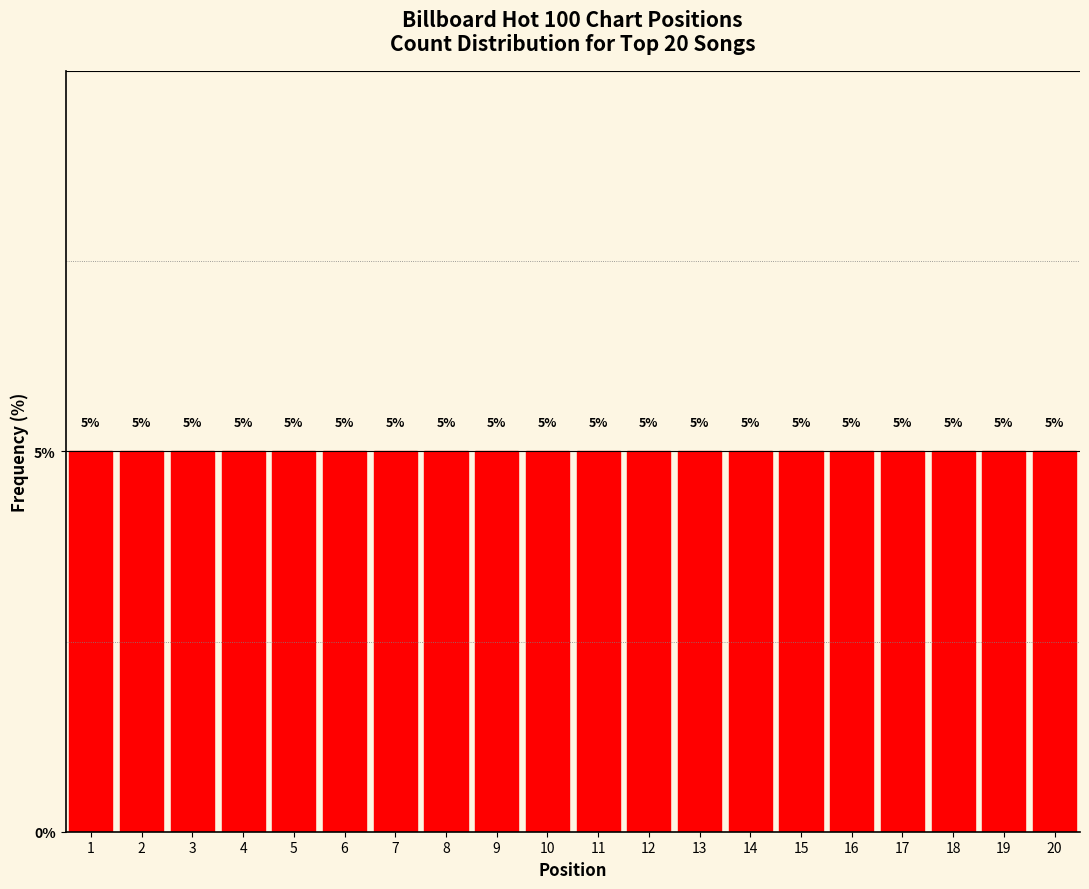

Reading left to right, list every bar in this chart as the range it spans on the x-axis followed by its height.

0.5 to 1.5: 5
1.5 to 2.5: 5
2.5 to 3.5: 5
3.5 to 4.5: 5
4.5 to 5.5: 5
5.5 to 6.5: 5
6.5 to 7.5: 5
7.5 to 8.5: 5
8.5 to 9.5: 5
9.5 to 10.5: 5
10.5 to 11.5: 5
11.5 to 12.5: 5
12.5 to 13.5: 5
13.5 to 14.5: 5
14.5 to 15.5: 5
15.5 to 16.5: 5
16.5 to 17.5: 5
17.5 to 18.5: 5
18.5 to 19.5: 5
19.5 to 20.5: 5